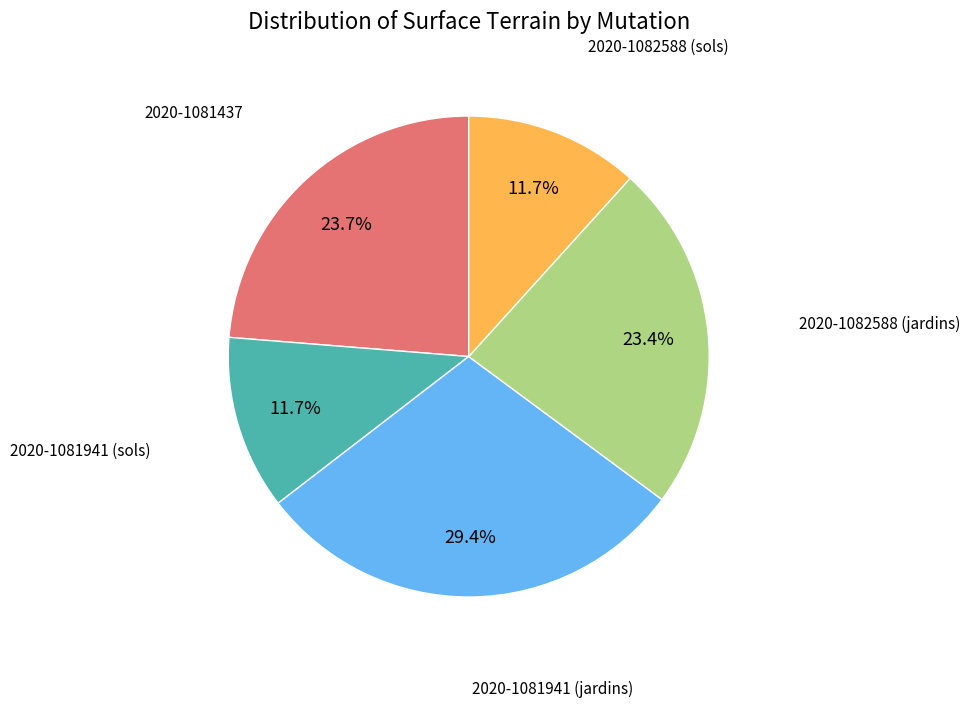

What percentage is the 2020-1081437 slice, to the nearest percent?

24%